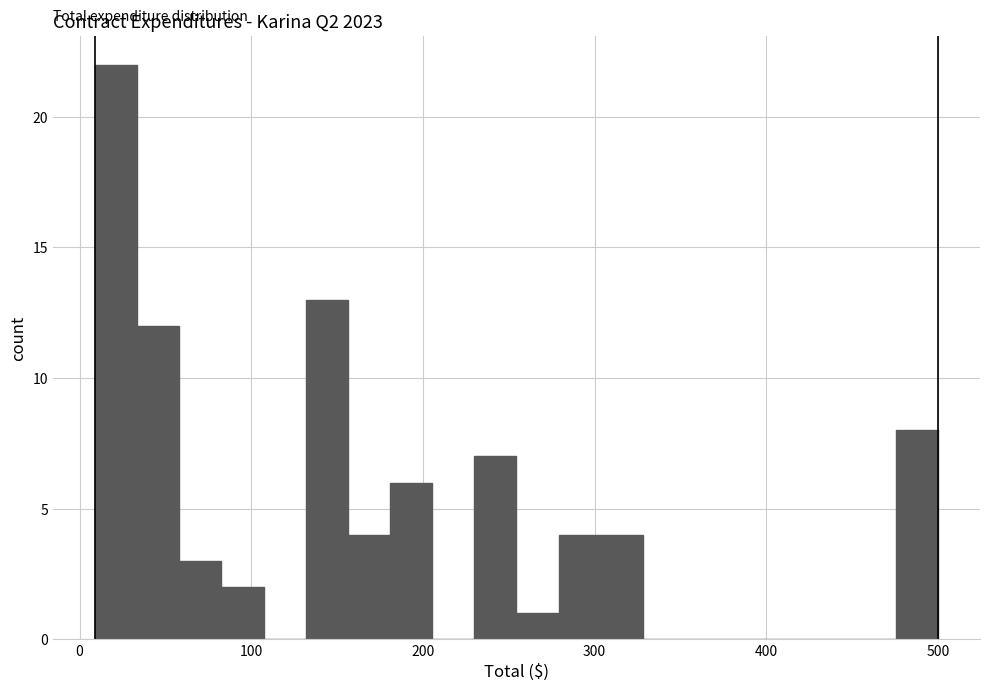

Around what value on the x-axis is the tallest bar? Give the approximate position of its centre, as read against the axis.

20